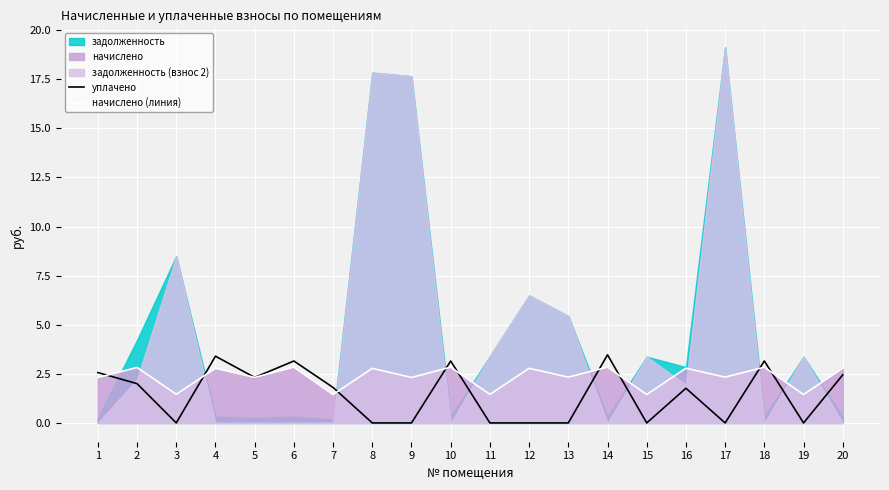

Which has a higher value, 17 or 13?

17